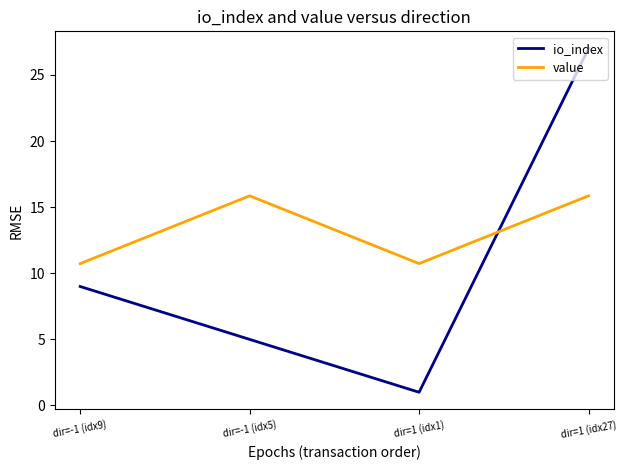

How many series are shown in this chart?

2